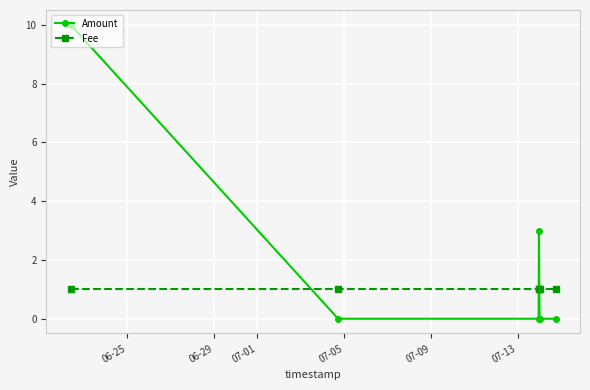

What is the average value of the Amount series?

2